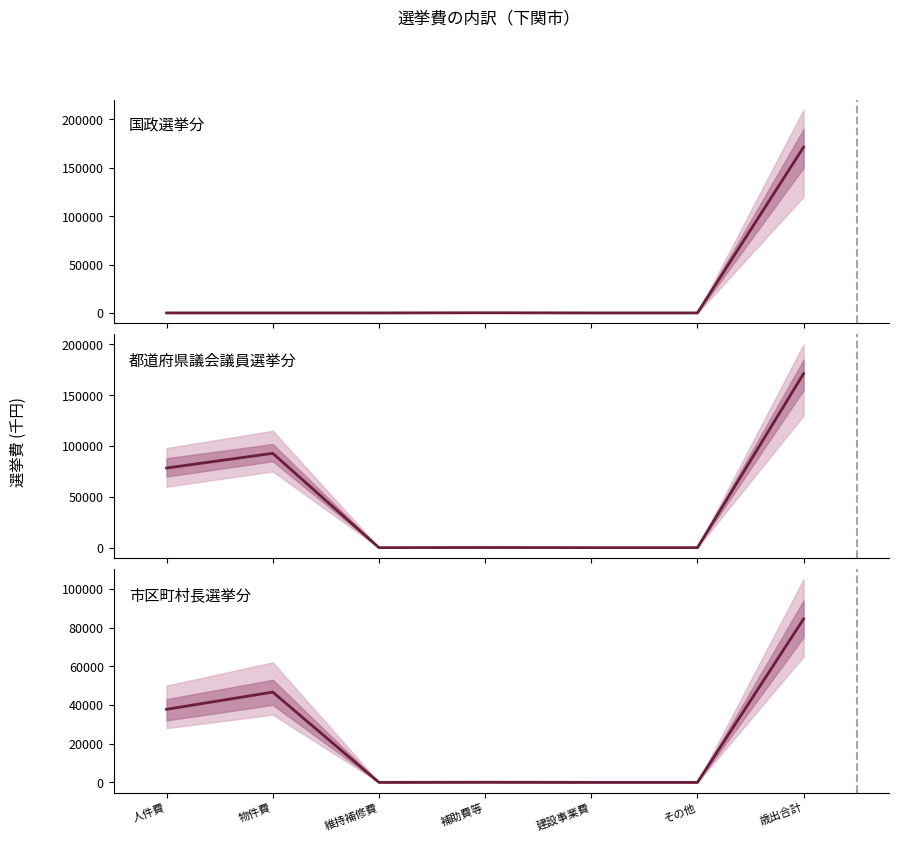

What is the difference between the second highest and second lowest values in the 市区町村長選挙分 series?

46622